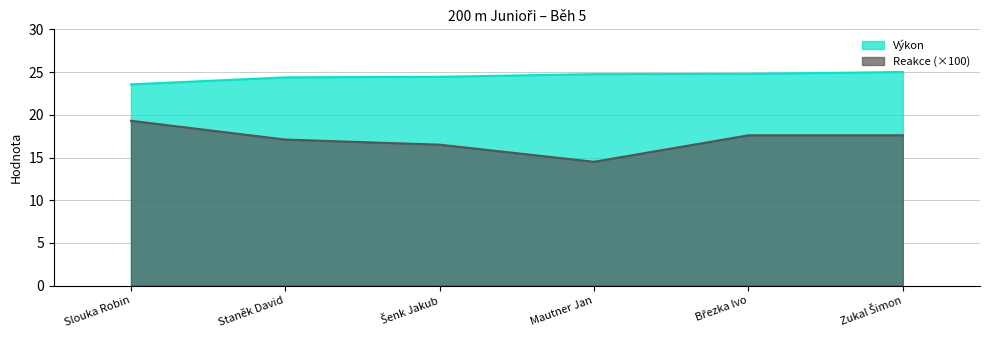

Reading left to right, what are all the values shown in this chart?

Výkon: 23.6	24.4	24.4	24.8	24.8	25.0
Reakce: 19.3	17.1	16.5	14.5	17.6	17.6